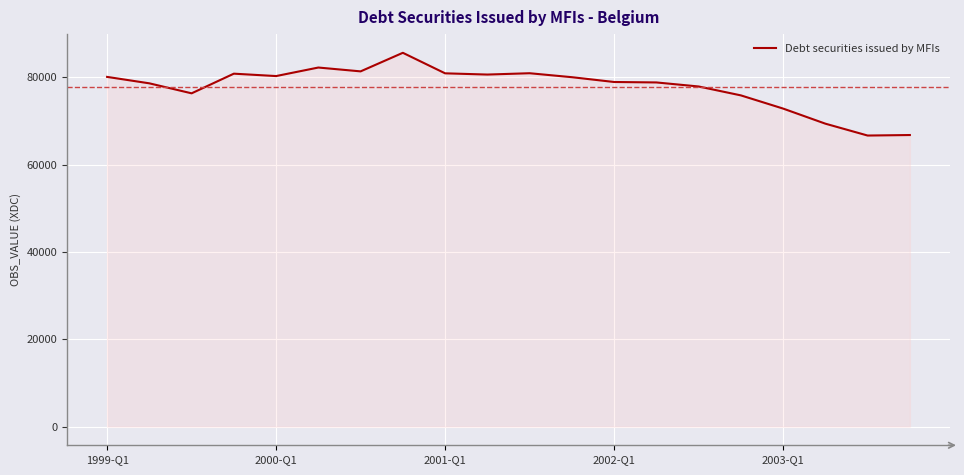

Count the number of categories in the chart.

20